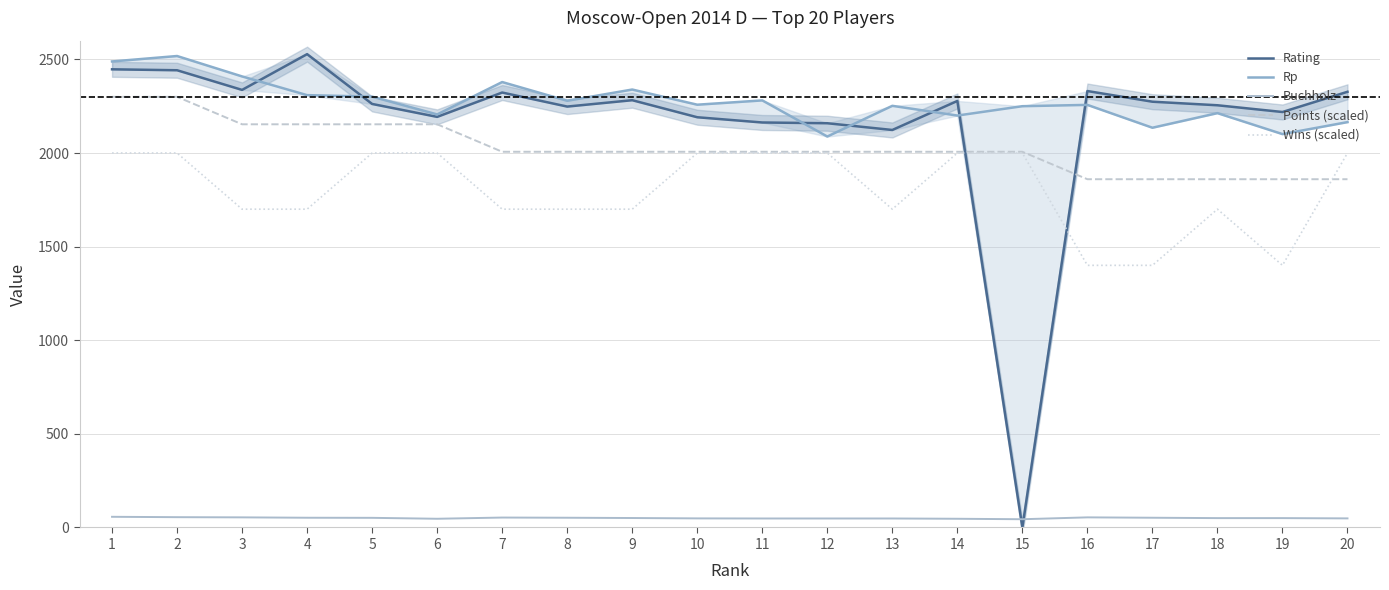

True or false: Rp and Buchholz intersect in this chart.

False